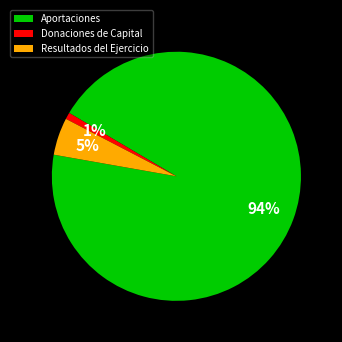

What percentage is the Aportaciones slice, to the nearest percent?

94%